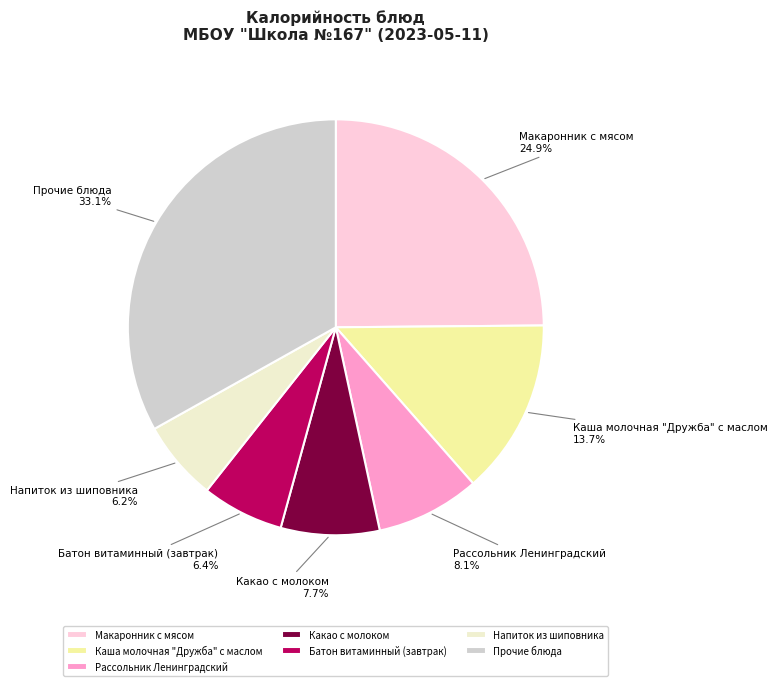

Approximately how many times larger is the value at Какао с молоком compared to Напиток из шиповника?

1.2